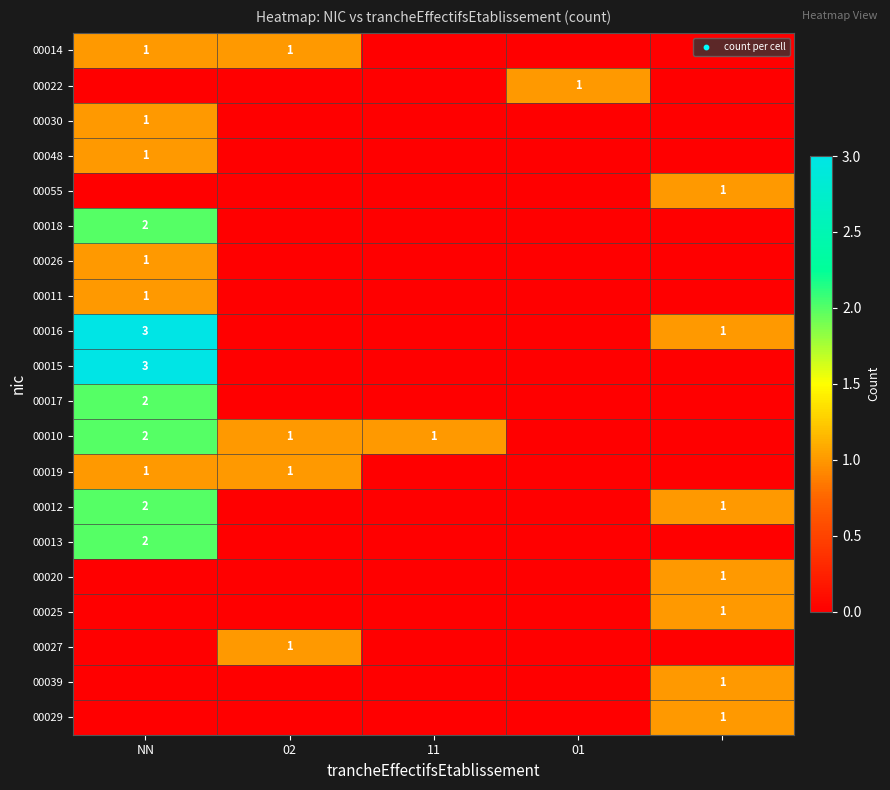

True or false: 00017 has a value of 1 at NN.

False